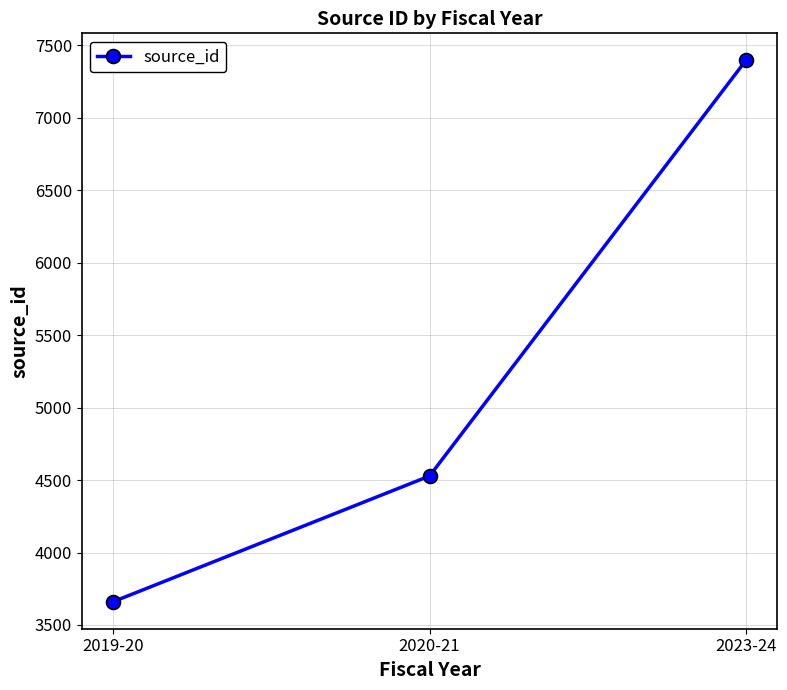

What is the approximate value at 2023-24, to the nearest 50?

7400